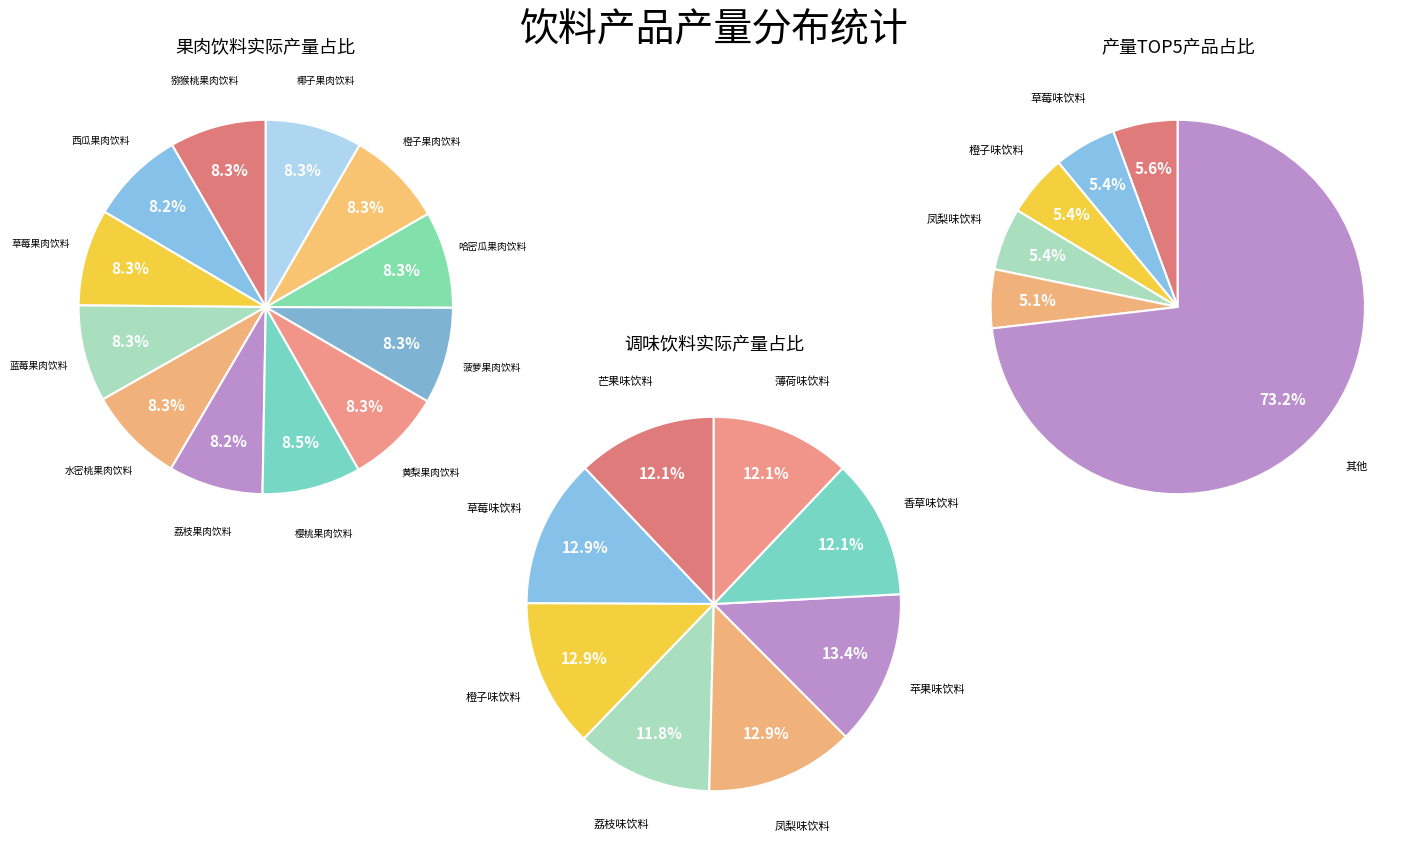

Is there a majority slice in this chart?

No